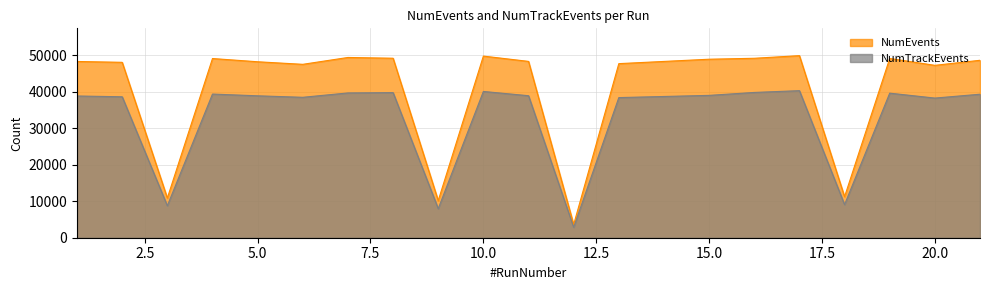

At which category does NumTrackEvents reach its first local valley?

3